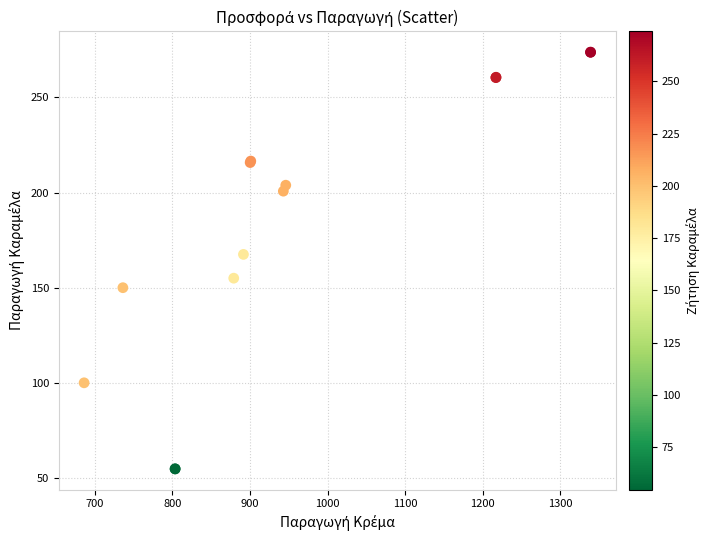

What Y value in the scatter plot is closest to 164?

167.5